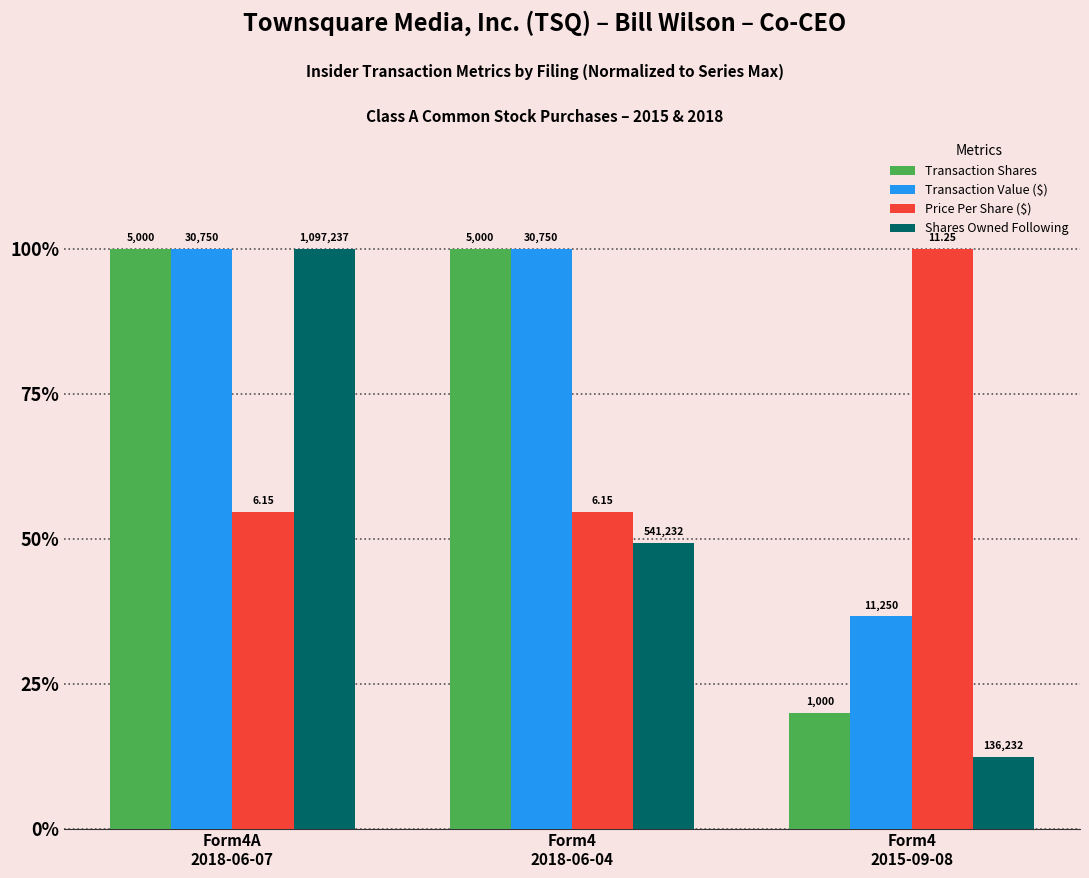

At Form4A
2018-06-07, list the series in order from smallest to largest.

Price Per Share ($), Transaction Shares, Transaction Value ($), Shares Owned Following